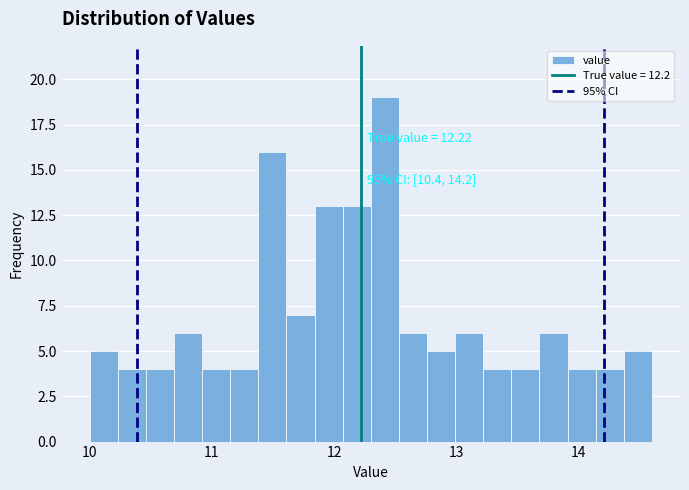

Around what value on the x-axis is the tallest bar? Give the approximate position of its centre, as read against the axis.

12.4